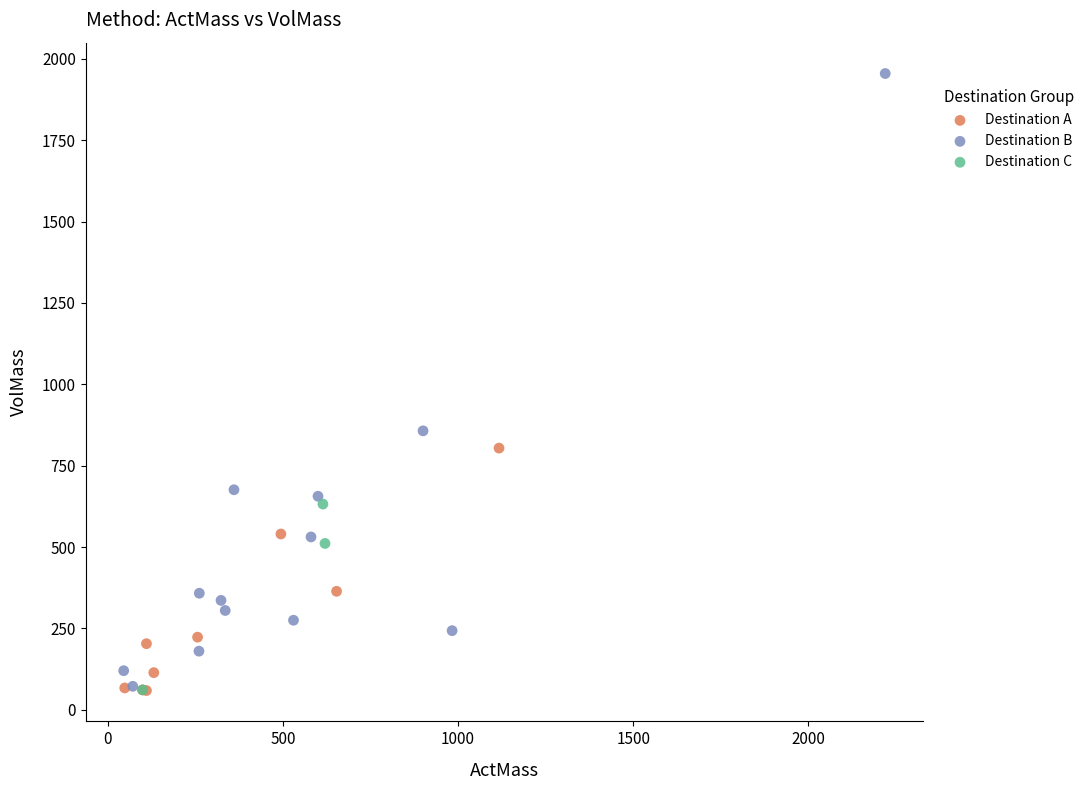

Which series has the largest Y range (max minus min)?

Destination B